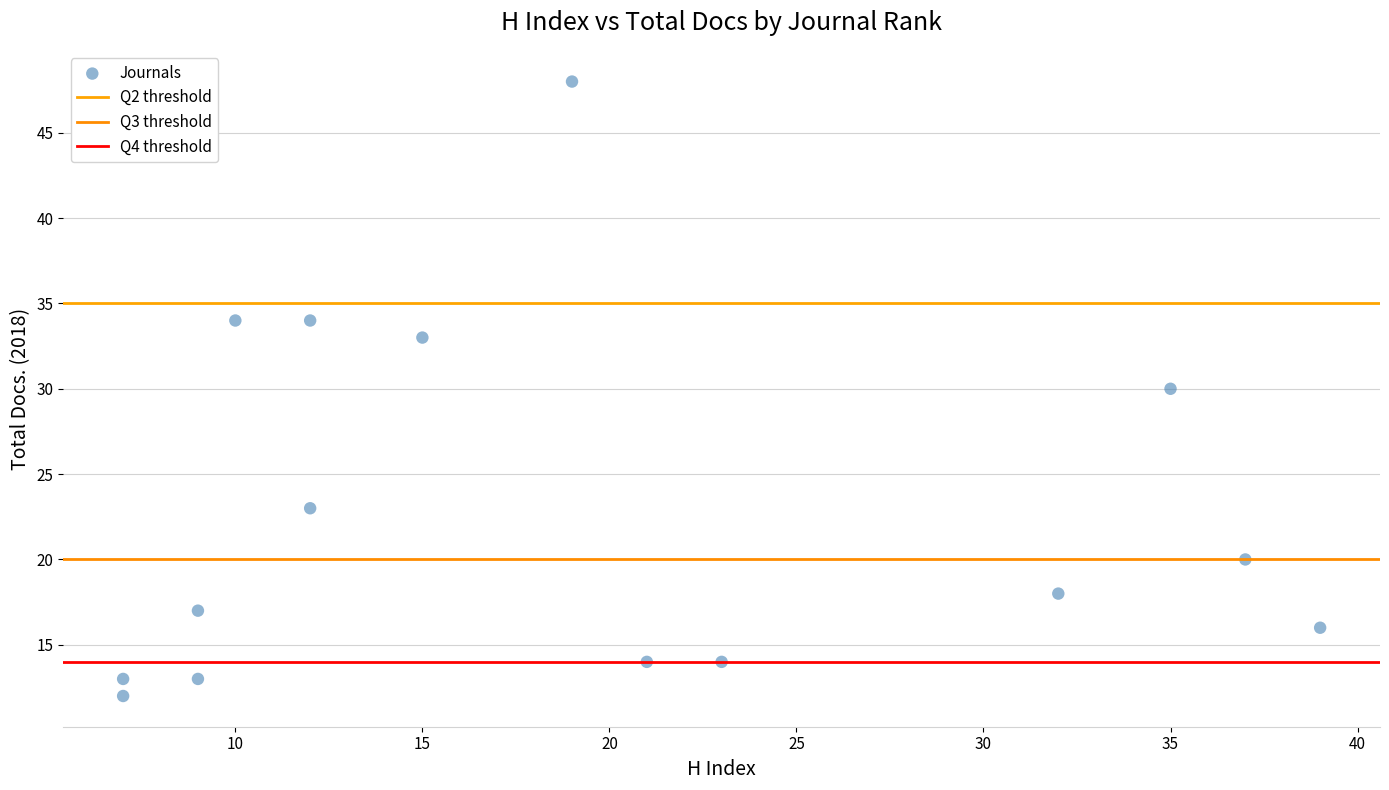

How many data points are displayed?

15